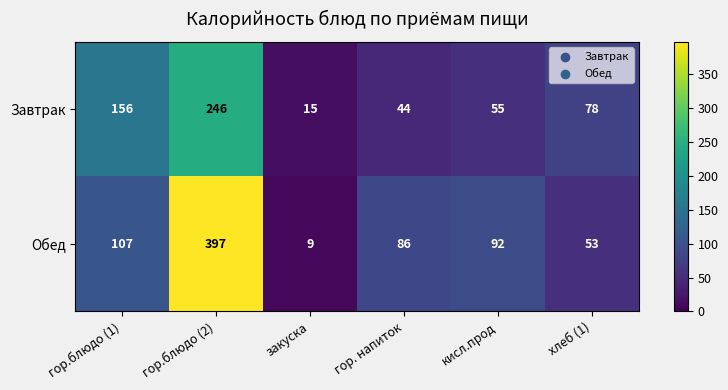

At закуска, list the series in order from smallest to largest.

Обед, Завтрак